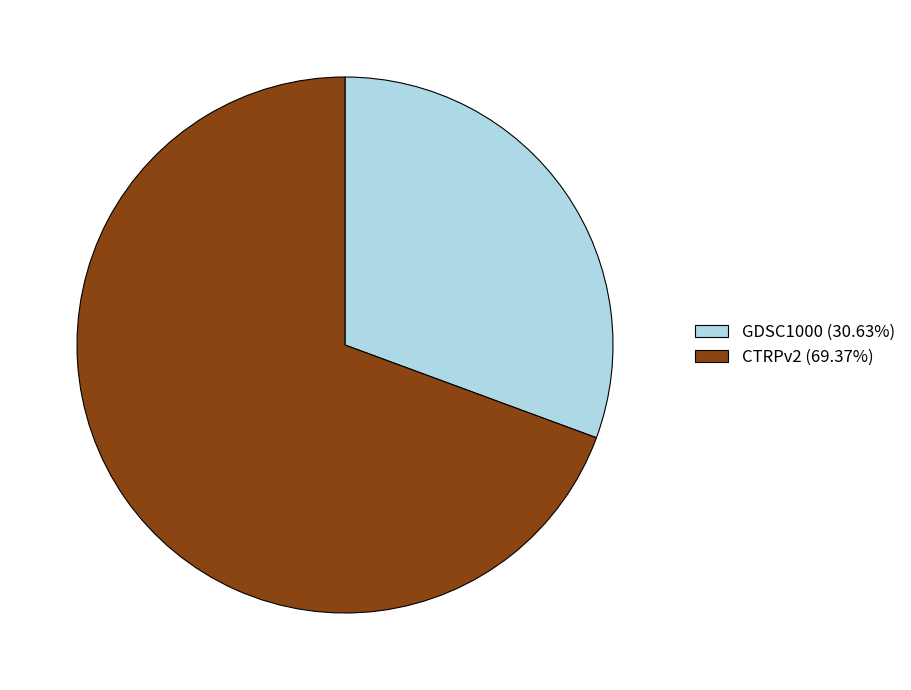

What is the smallest slice in the pie chart?

GDSC1000